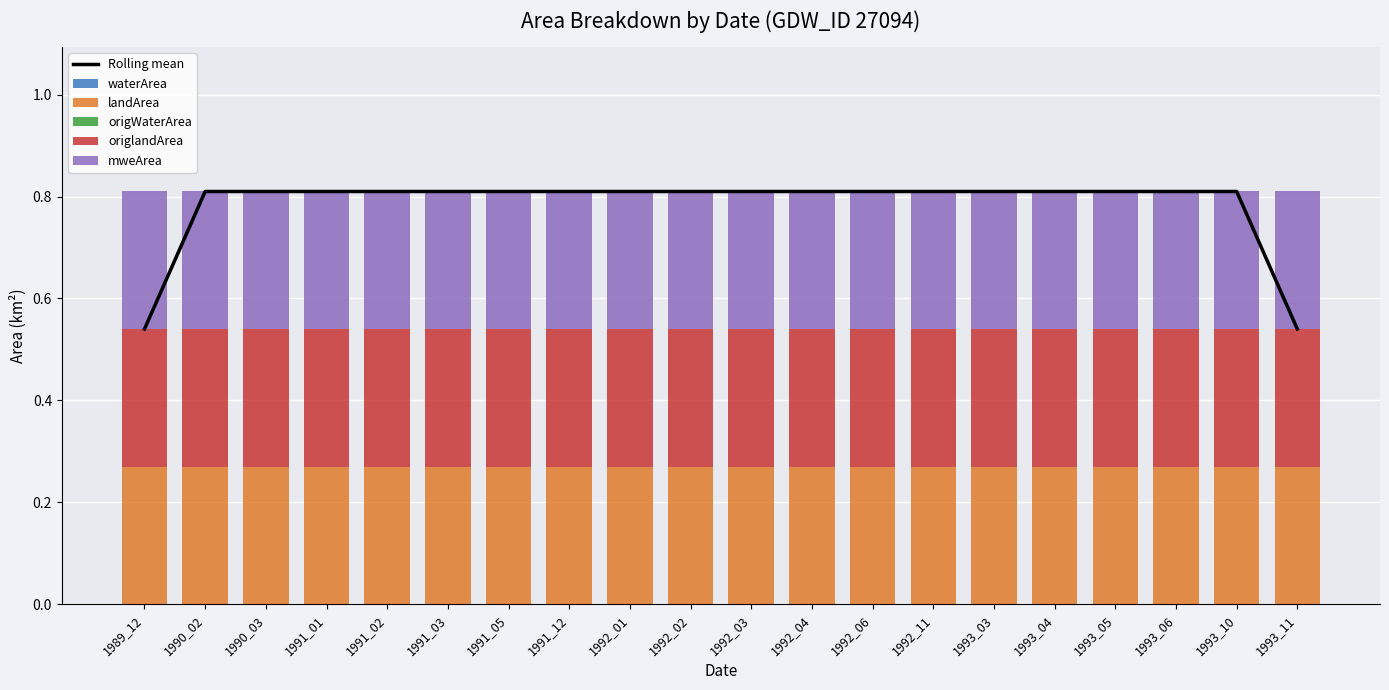

Which series changed the most between 1991_05 and 1993_10?

Rolling mean